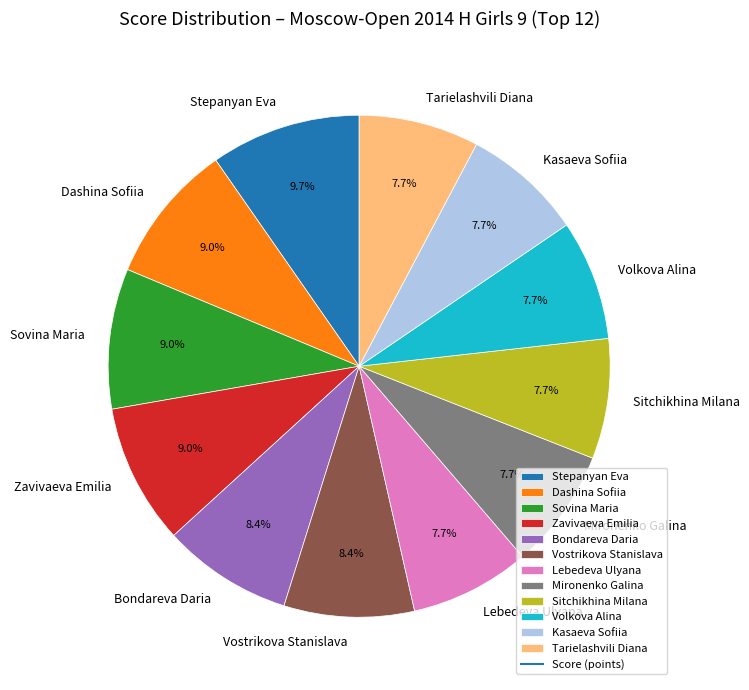

To the nearest percent, what portion does Stepanyan Eva represent?

10%